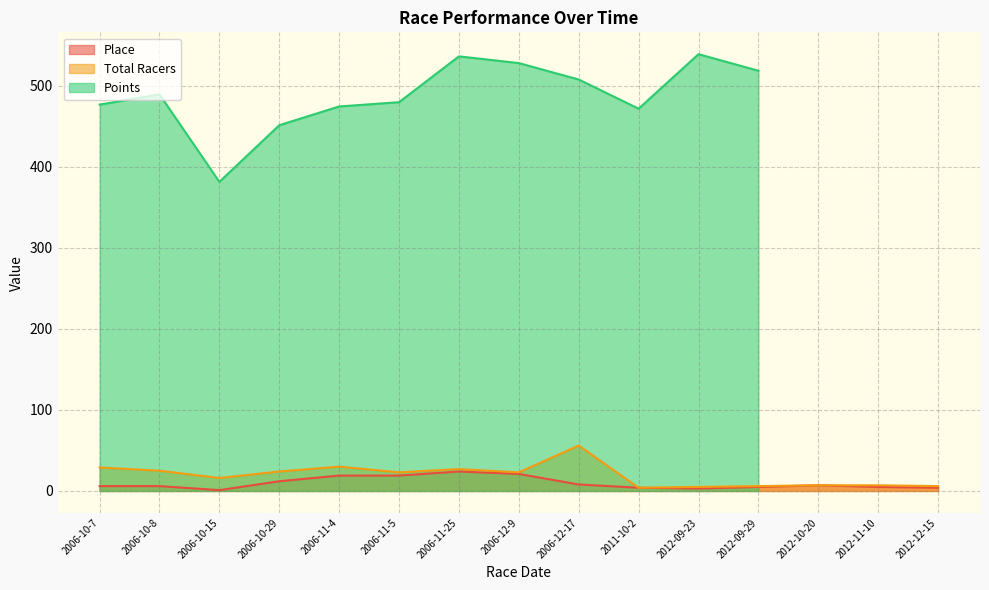

Is it true that Place equals 7 at 2012-10-20?

True